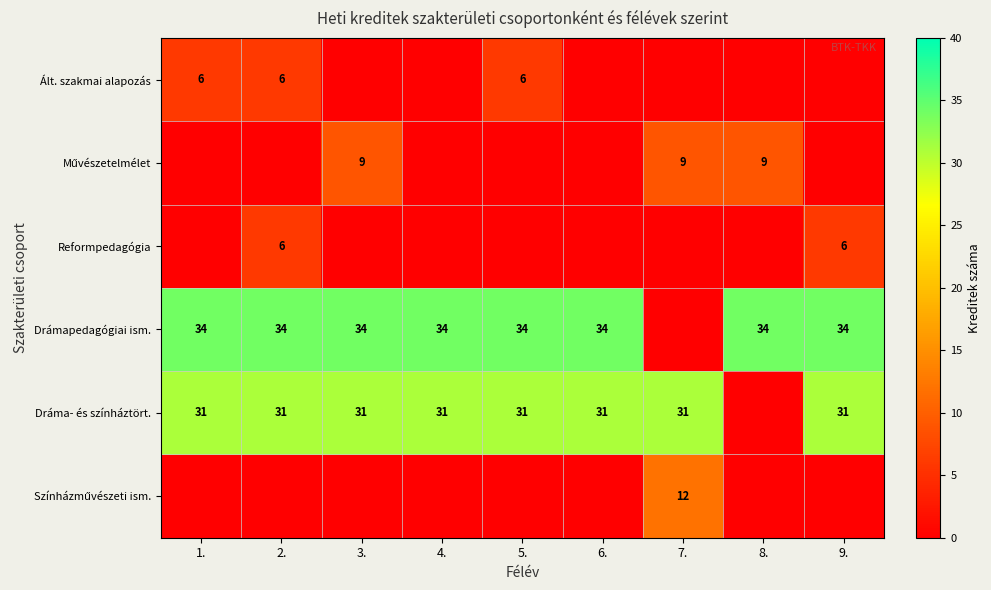

The value of Dráma- és színháztört. at 4. is 15. True or false?

False